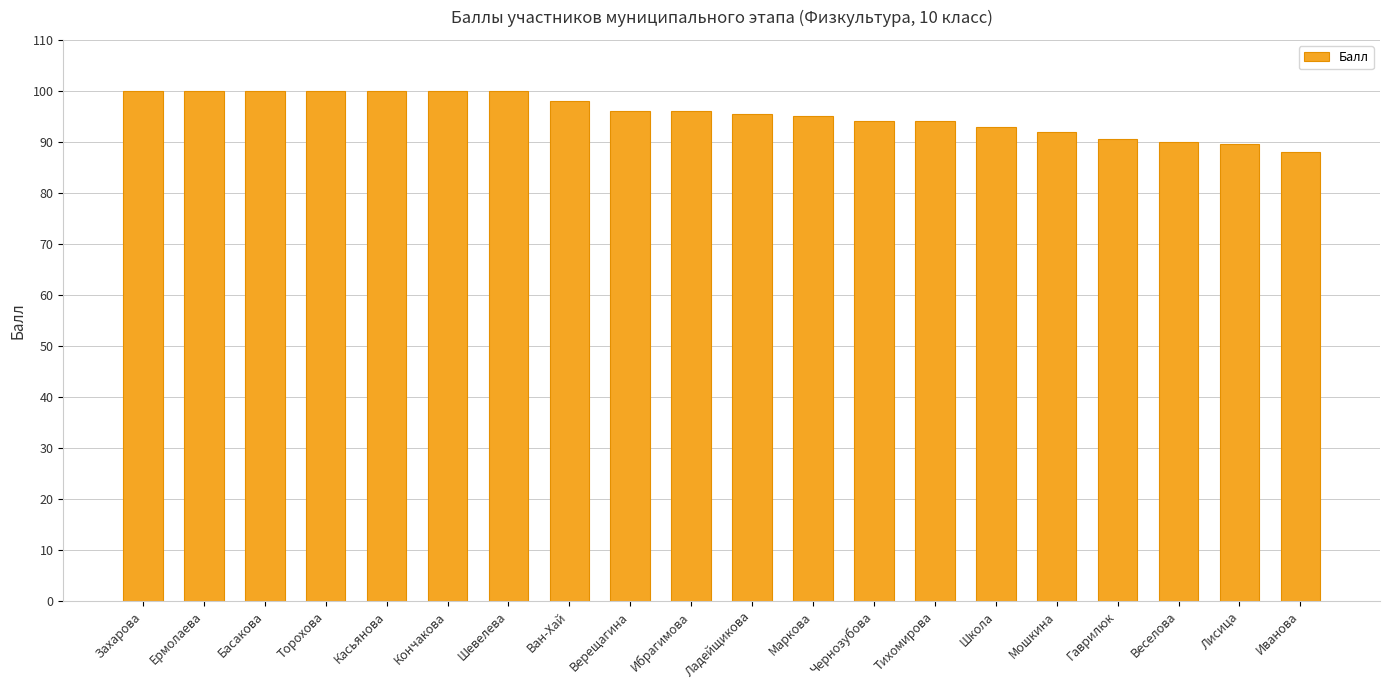

What is the minimum value shown in the chart?

88.0